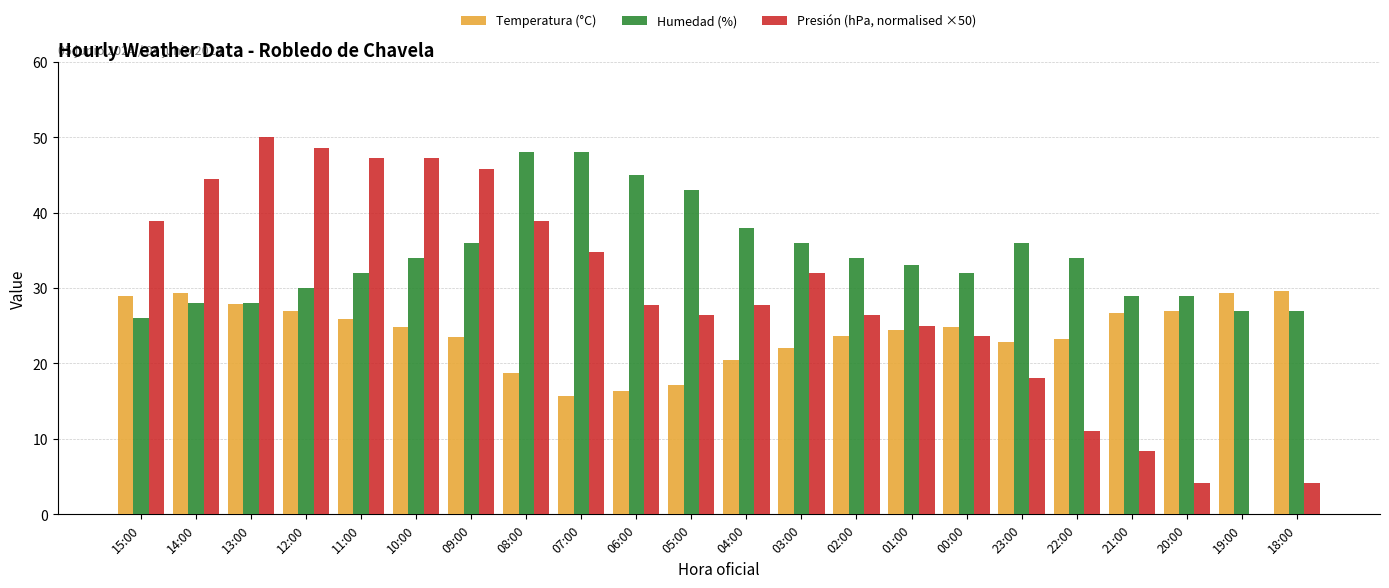

What is the sum of the Presión (hPa, normalised ×50) values at 03:00 and 09:00?

77.8